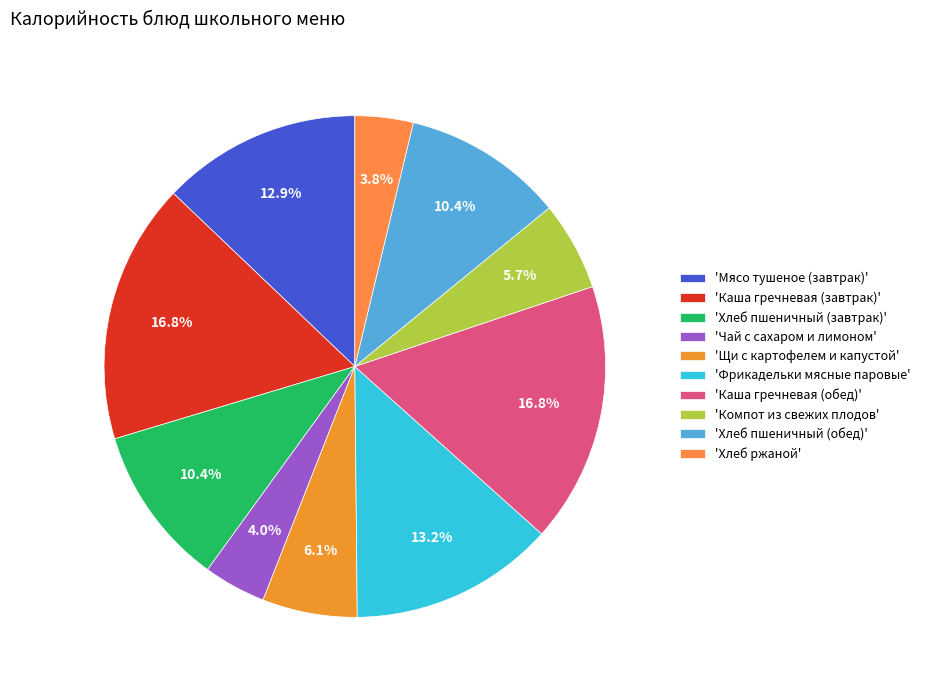

Count the number of slices in the pie.

10